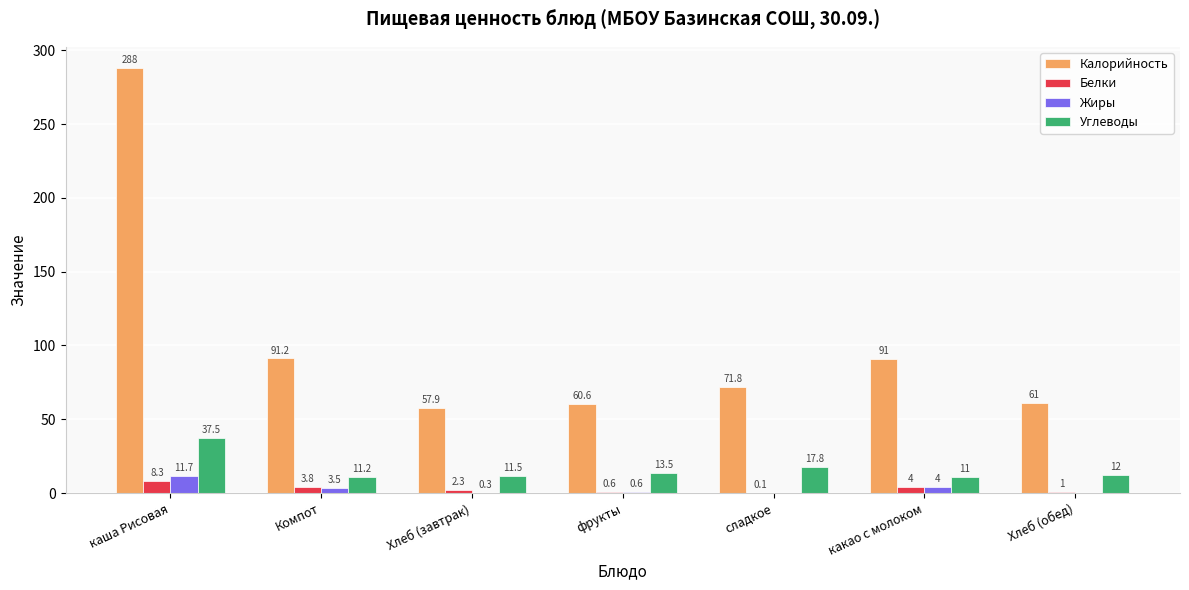

Which series has the widest spread of values?

Калорийность